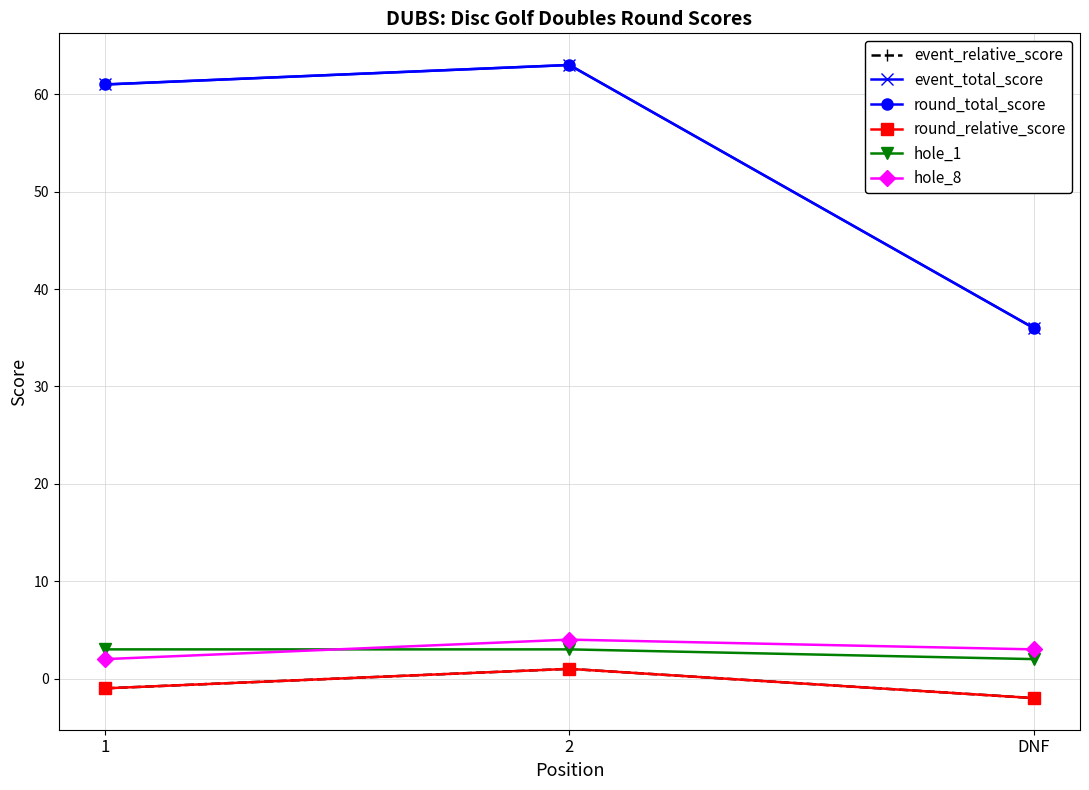

Is this an area chart (filled region under the line)?

No